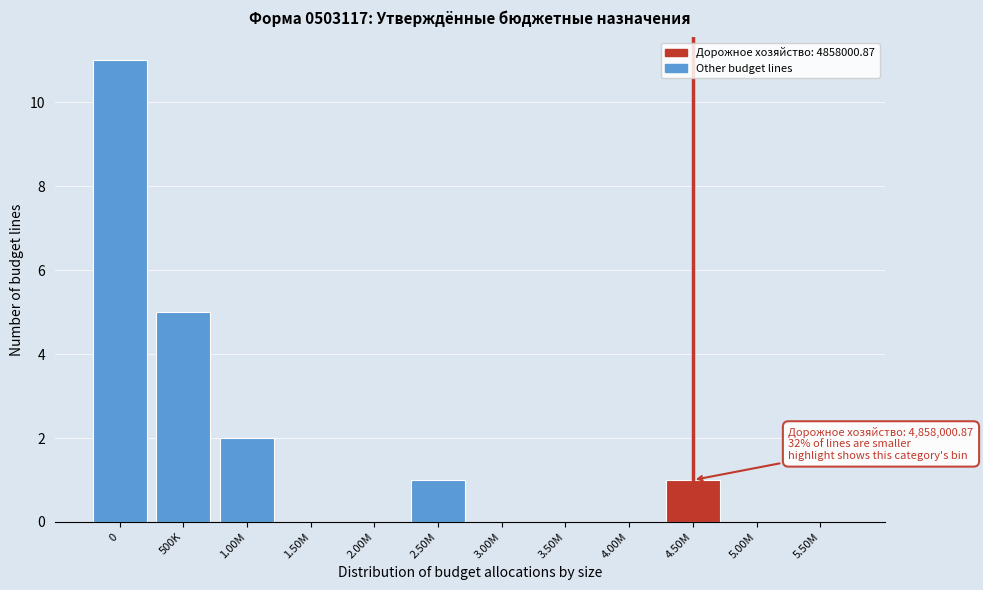

Reading left to right, what are all the values shown in this chart?

0=11	500K=5	1.00M=2	1.50M=0	2.00M=0	2.50M=1	3.00M=0	3.50M=0	4.00M=0	4.50M=1	5.00M=0	5.50M=0